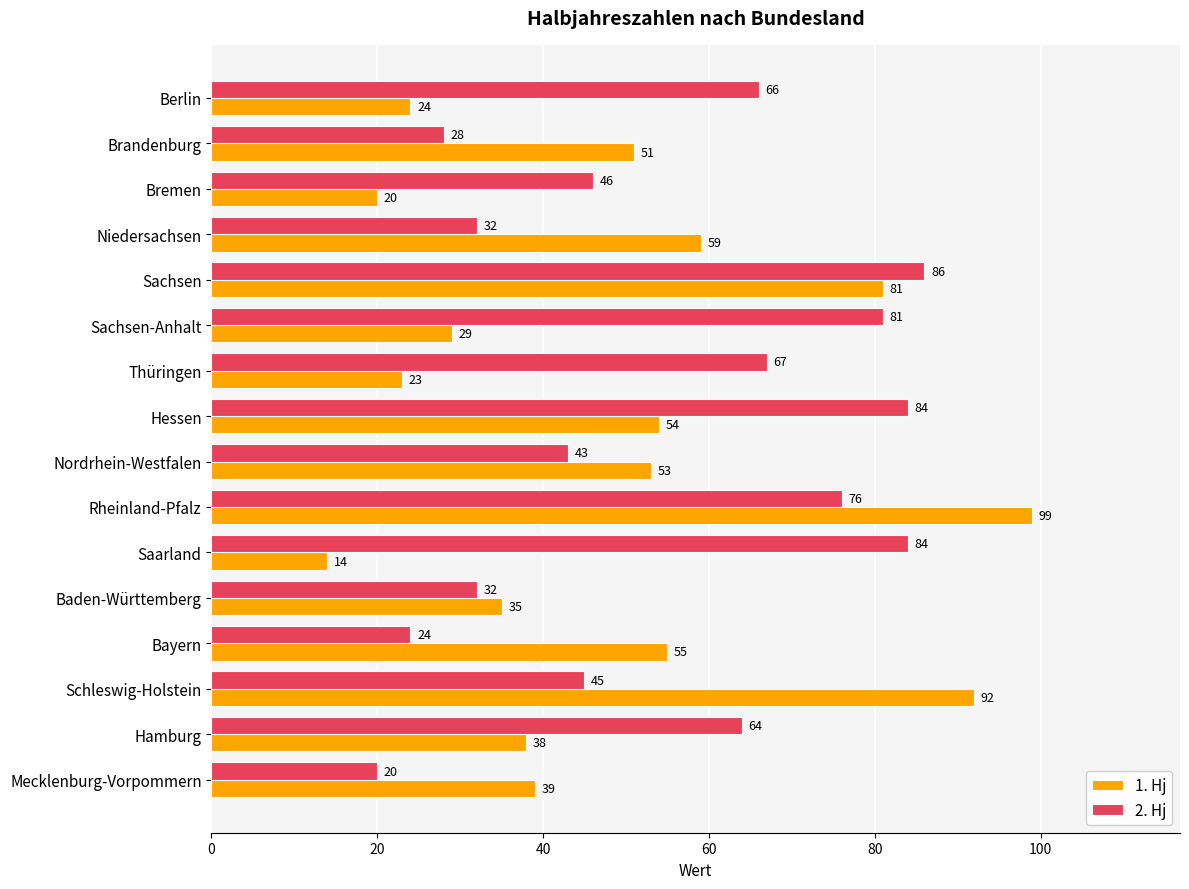

Which series changed the most between Nordrhein-Westfalen and Rheinland-Pfalz?

1. Hj